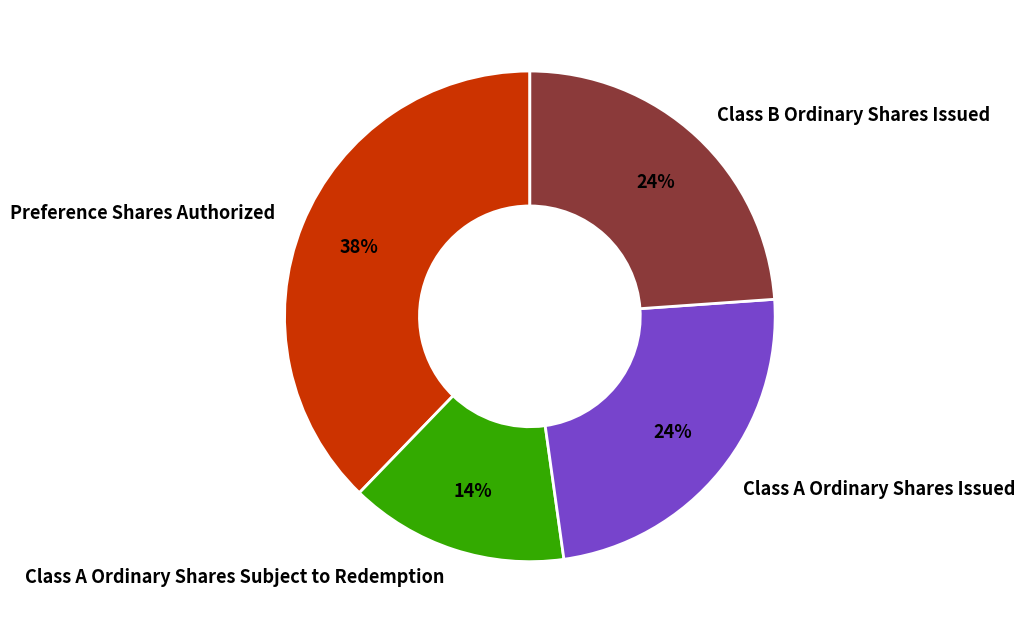

To the nearest percent, what percentage of the pie is Class A Ordinary Shares Issued?

24%